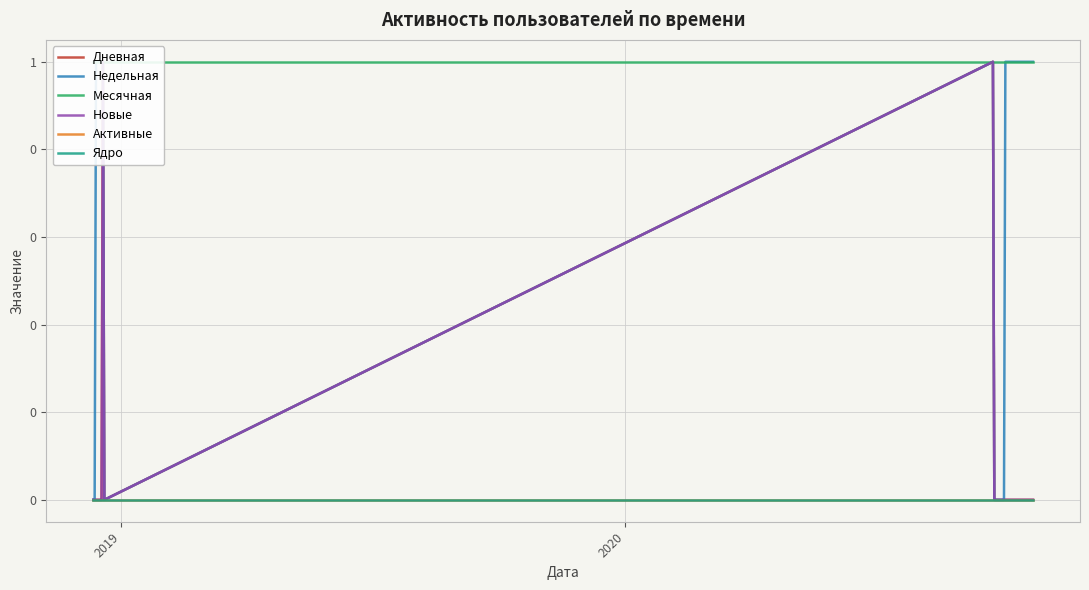

Does the chart display data point markers on the line(s)?

No